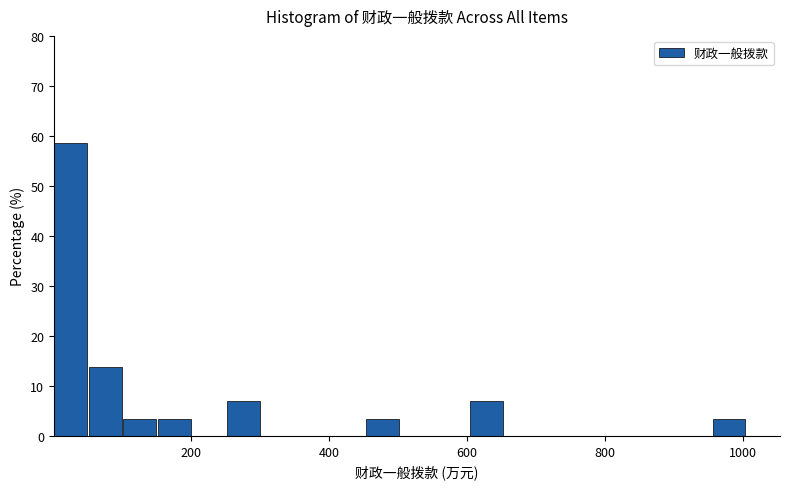

Read against the x-axis, roughly where is the centre of the tallest bar?

20